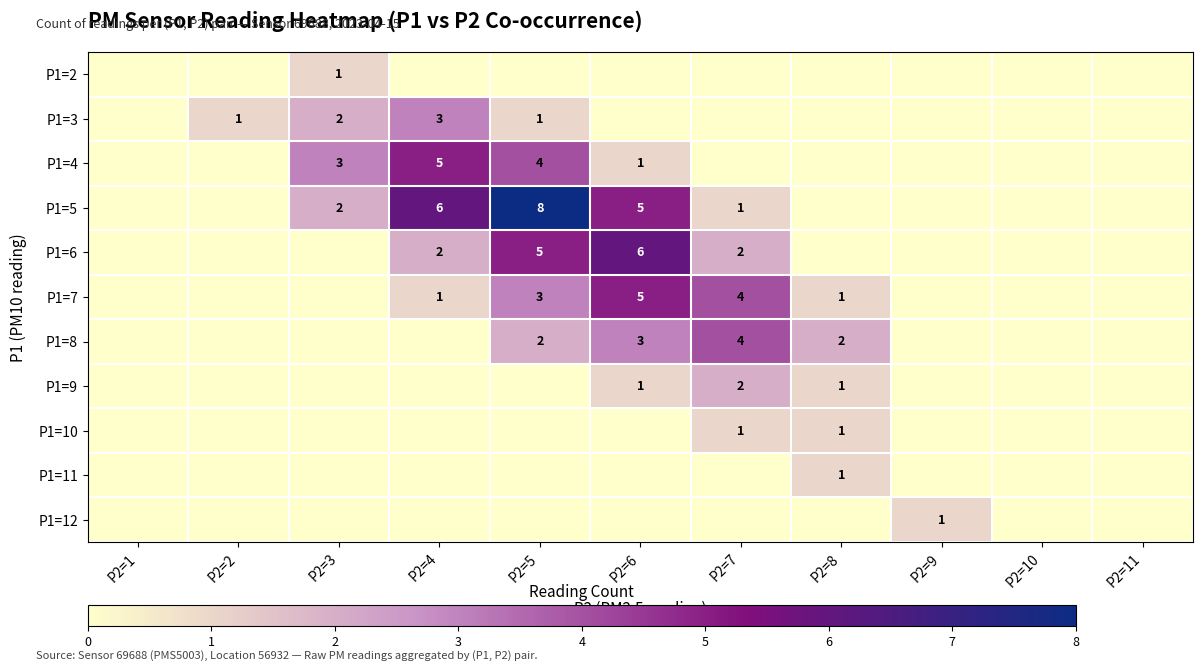

What is the total value across all series at P2=8?

6